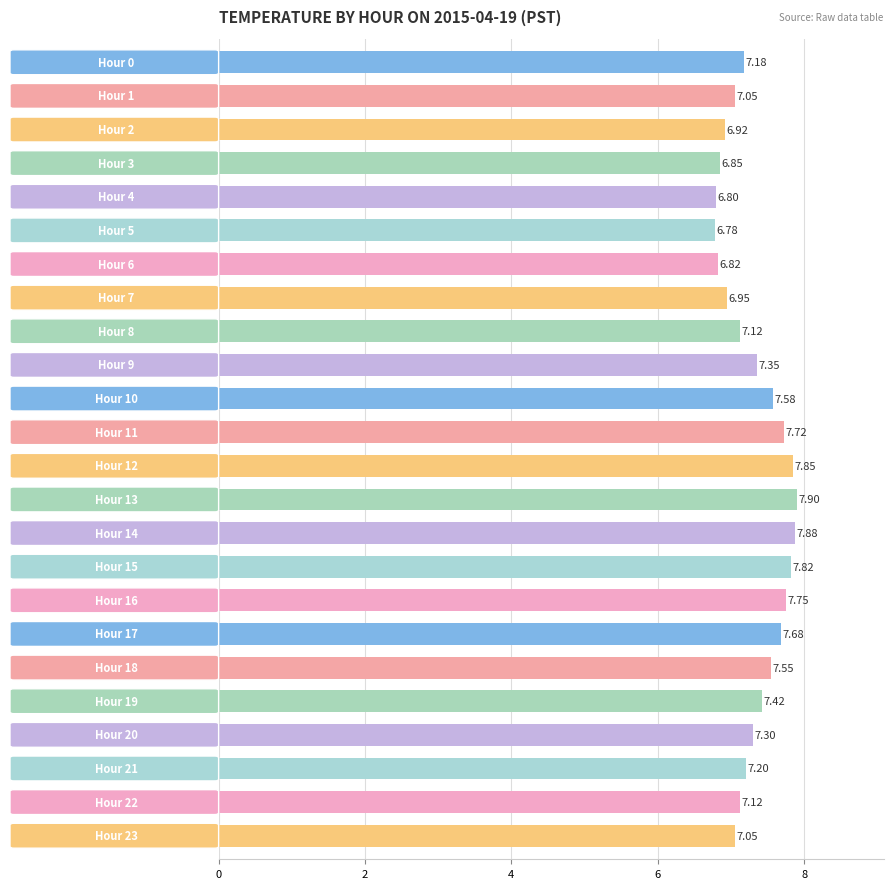

What is the difference between the maximum and second lowest values?

1.1